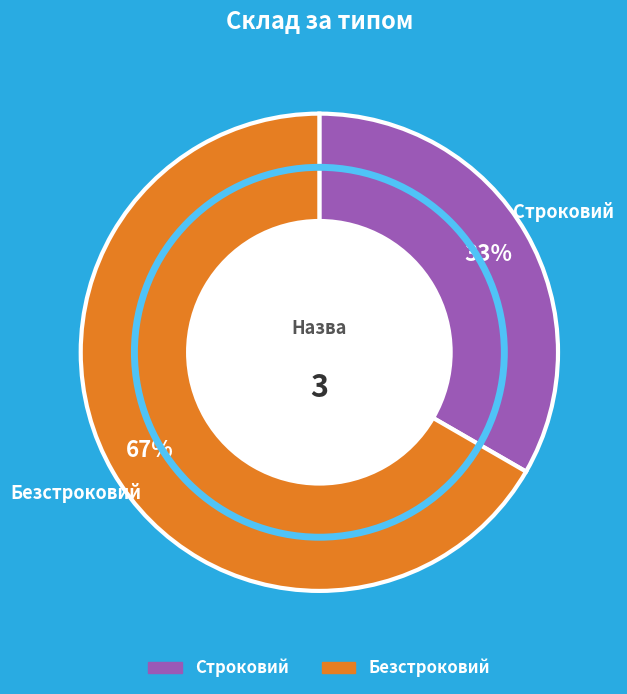

Which slice is the smallest?

Строковий